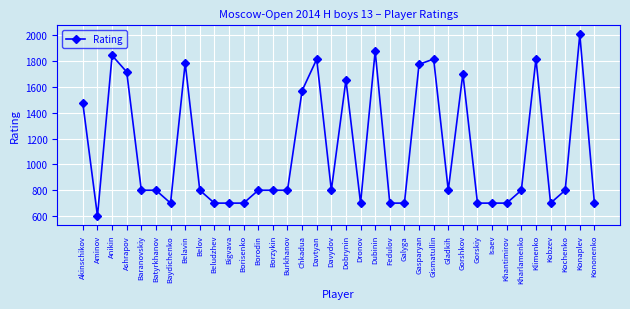

At which label does the data first exceed 800?

Akinschikov